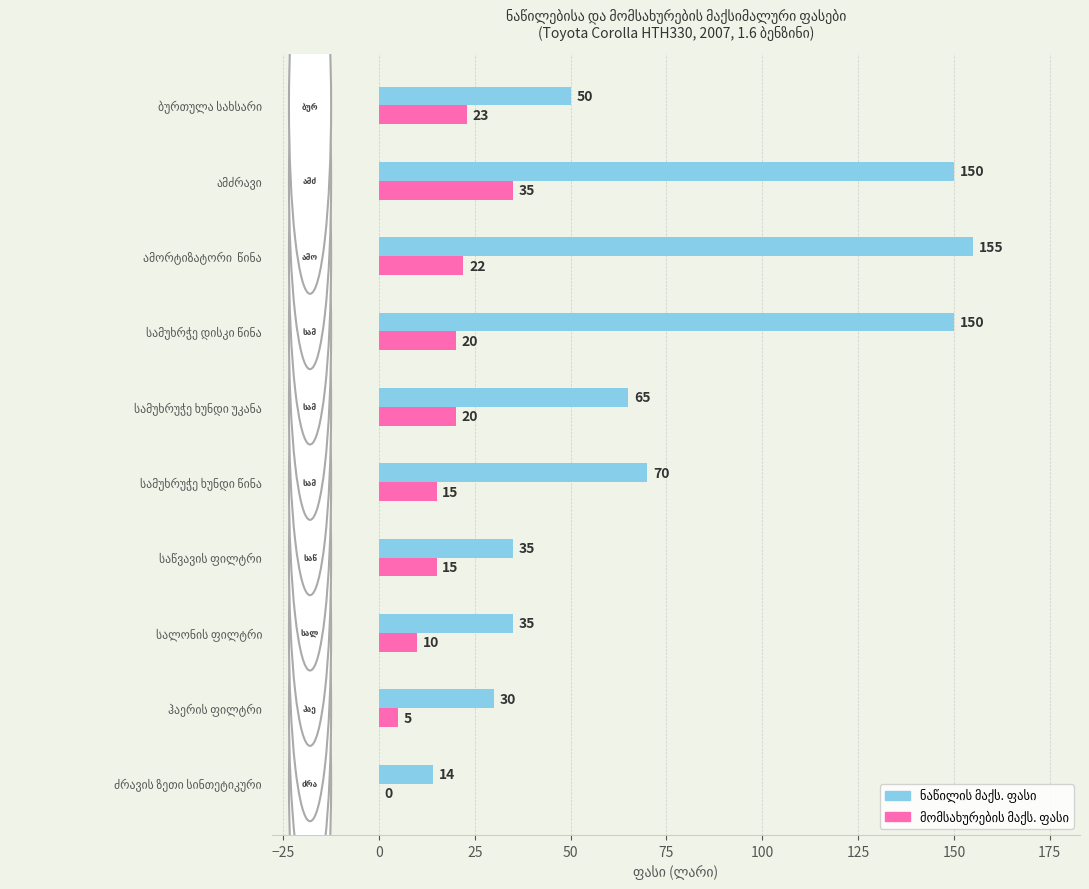

At ჰაერის ფილტრი, list the series in order from largest to smallest.

ნაწილის მაქს. ფასი, მომსახურების მაქს. ფასი